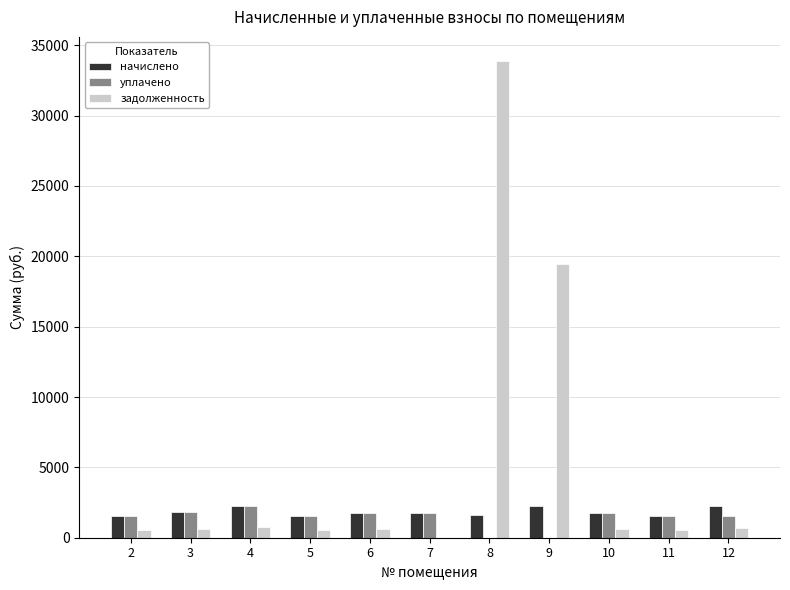

What are all the series names shown in the legend?

начислено, уплачено, задолженность